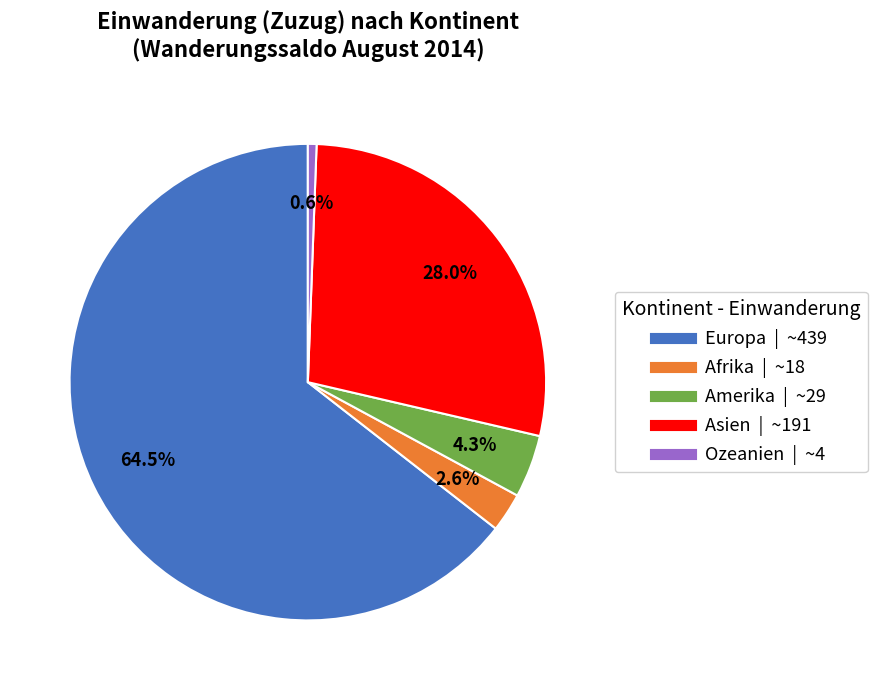

To the nearest percent, what portion does Afrika represent?

3%